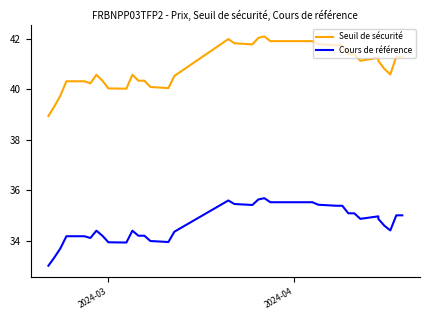

Is the value of Cours de référence at 37 greater than the value of Seuil de sécurité at 19?

No